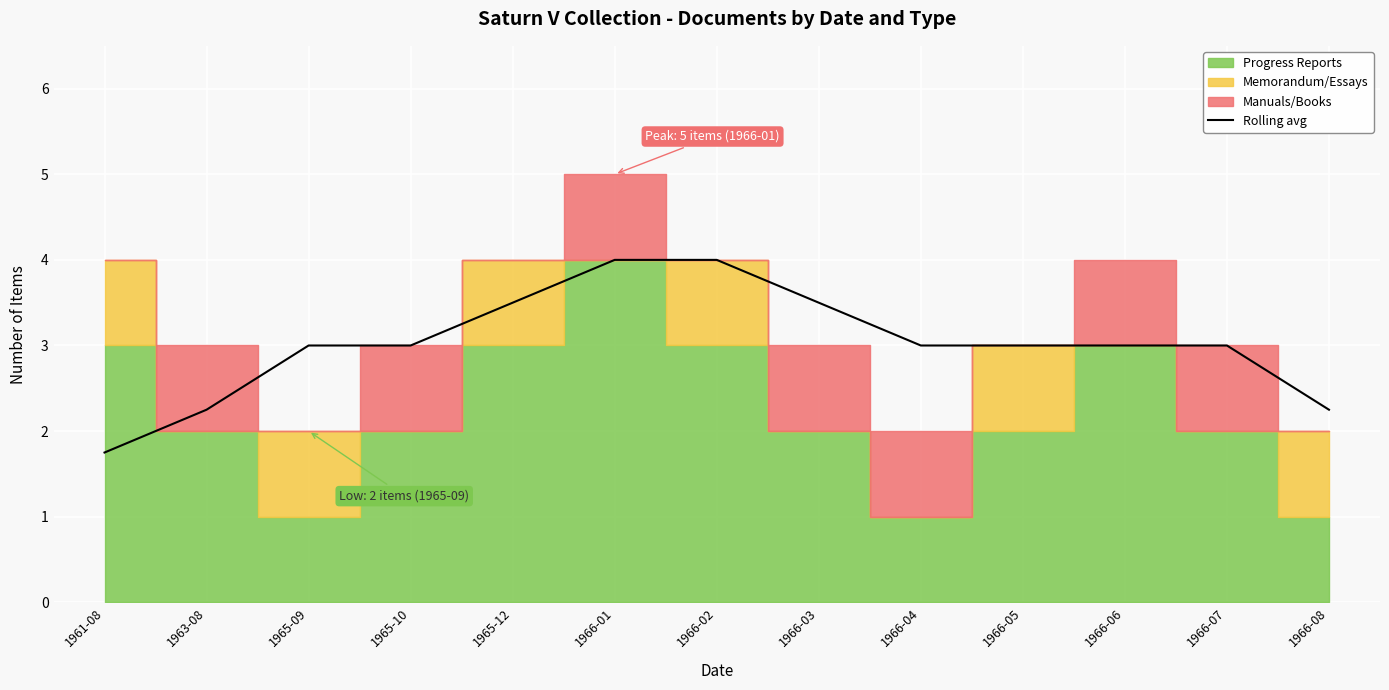

What is the sum of all values?

39.2